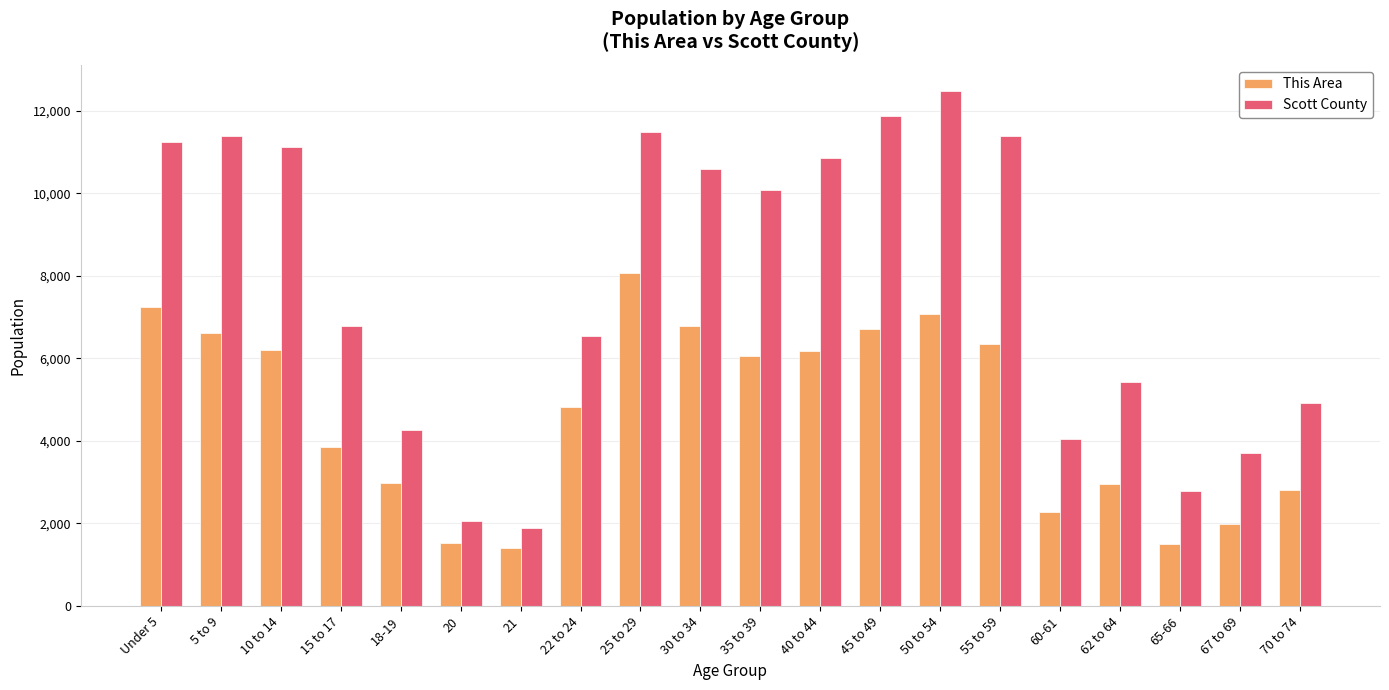

What is the difference between the highest and lowest values at 62 to 64?

2469